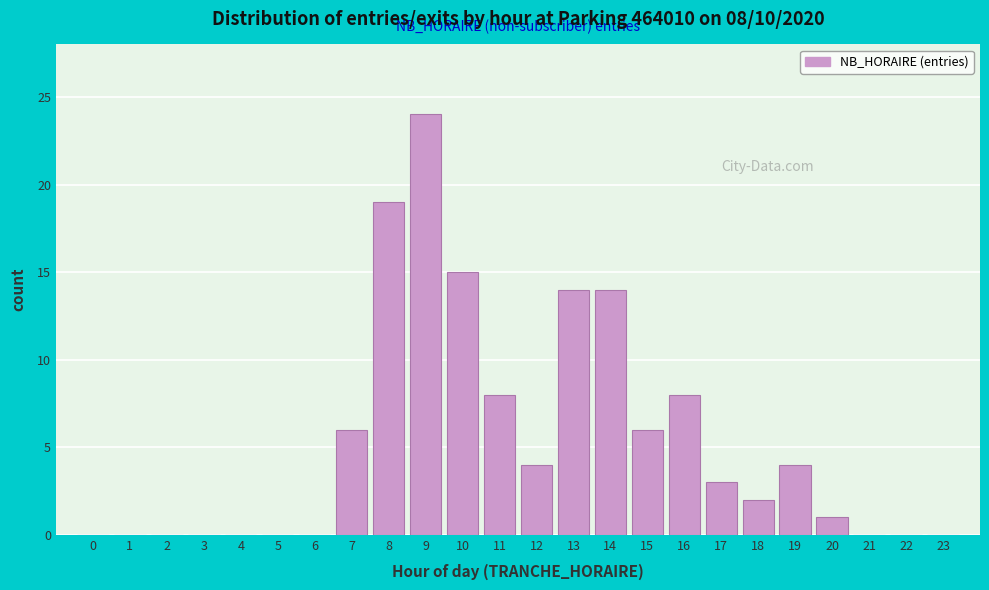

Reading left to right, extract all data points from this chart.

0=0	1=0	2=0	3=0	4=0	5=0	6=0	7=6	8=19	9=24	10=15	11=8	12=4	13=14	14=14	15=6	16=8	17=3	18=2	19=4	20=1	21=0	22=0	23=0